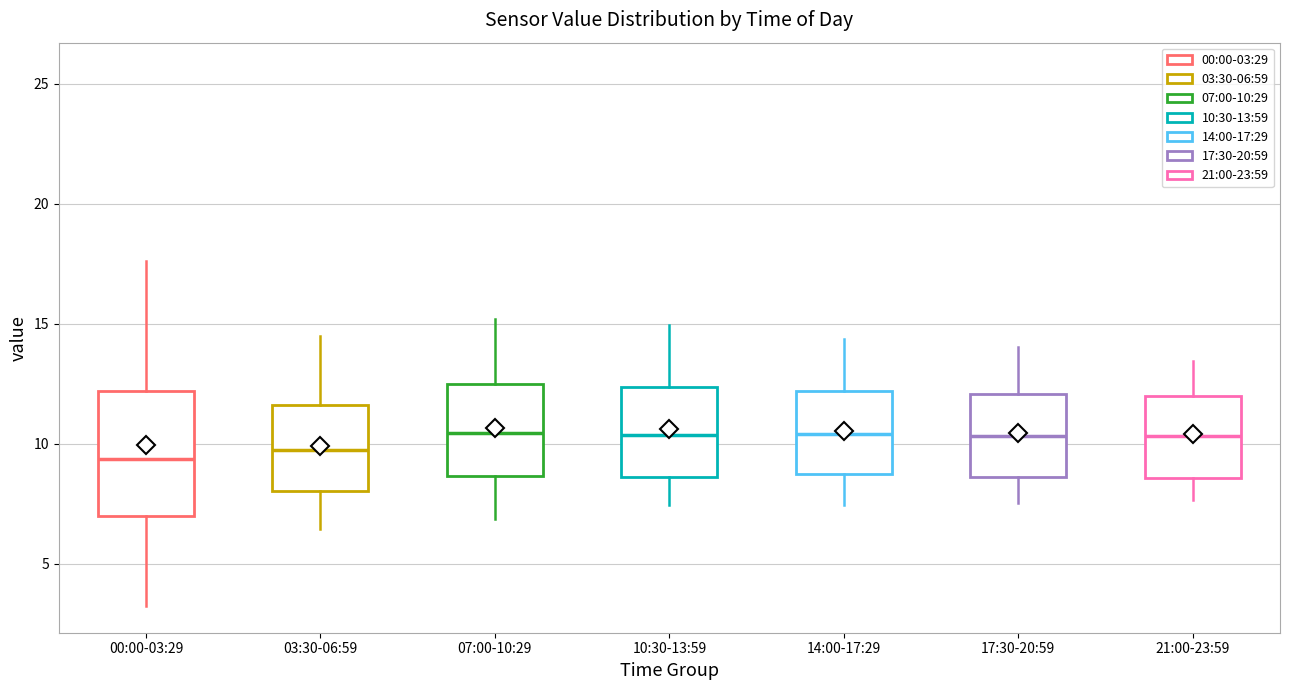

Reading left to right, read every box against the y-axis: the position of its median line, the range the box covers, and the ends of its whiskers. The values are not printed on the chart, so give them approximately, as read against the axis.

00:00-03:29: median 9.5, box 7.0 to 12.0, whiskers 3.5 to 17.5
03:30-06:59: median 10.0, box 8.0 to 11.5, whiskers 6.5 to 14.5
07:00-10:29: median 10.5, box 8.5 to 12.5, whiskers 7.0 to 15.0
10:30-13:59: median 10.5, box 8.5 to 12.5, whiskers 7.5 to 15.0
14:00-17:29: median 10.5, box 8.5 to 12.0, whiskers 7.5 to 14.5
17:30-20:59: median 10.5, box 8.5 to 12.0, whiskers 7.5 to 14.0
21:00-23:59: median 10.5, box 8.5 to 12.0, whiskers 7.5 to 13.5